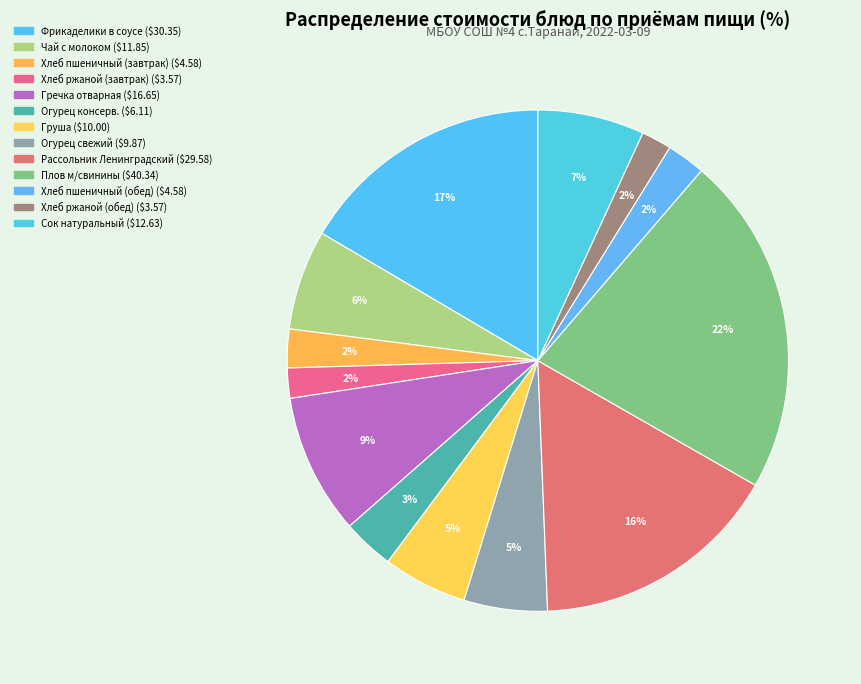

Rank the categories by value from highest to lowest.

Плов м/свинины, Фрикаделики в соусе, Рассольник Ленинградский, Гречка отварная, Сок натуральный, Чай с молоком, Груша, Огурец свежий, Огурец консерв., Хлеб пшеничный (завтрак), Хлеб пшеничный (обед), Хлеб ржаной (завтрак), Хлеб ржаной (обед)